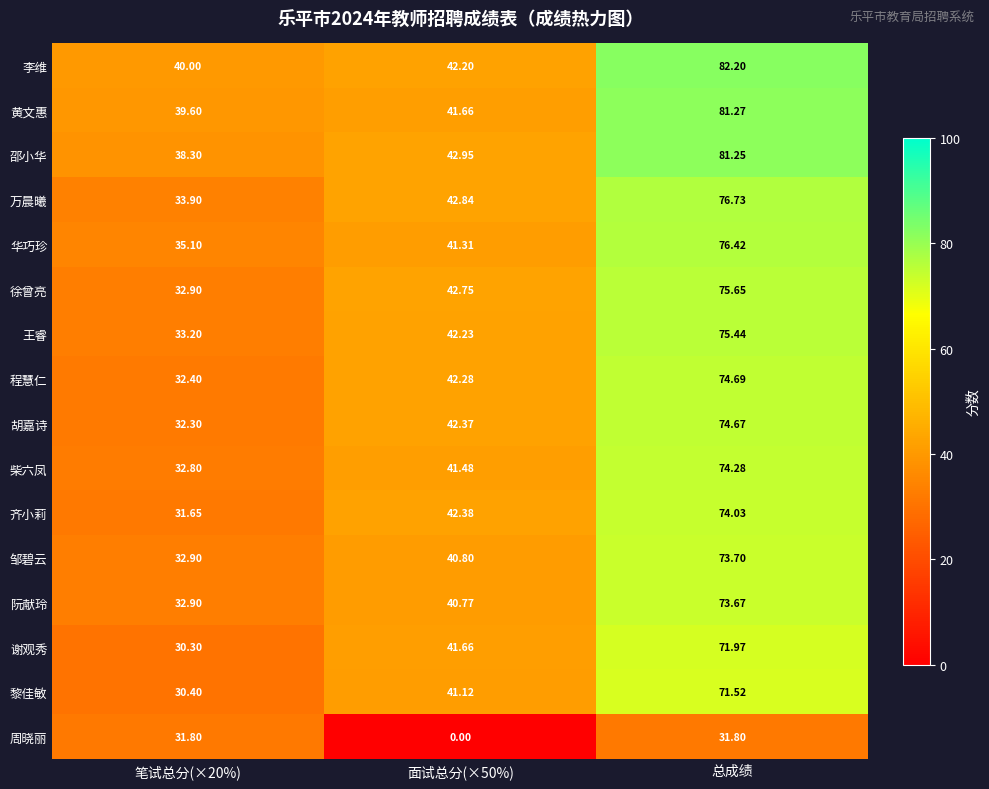

Which series has the largest range (max minus min)?

邵小华